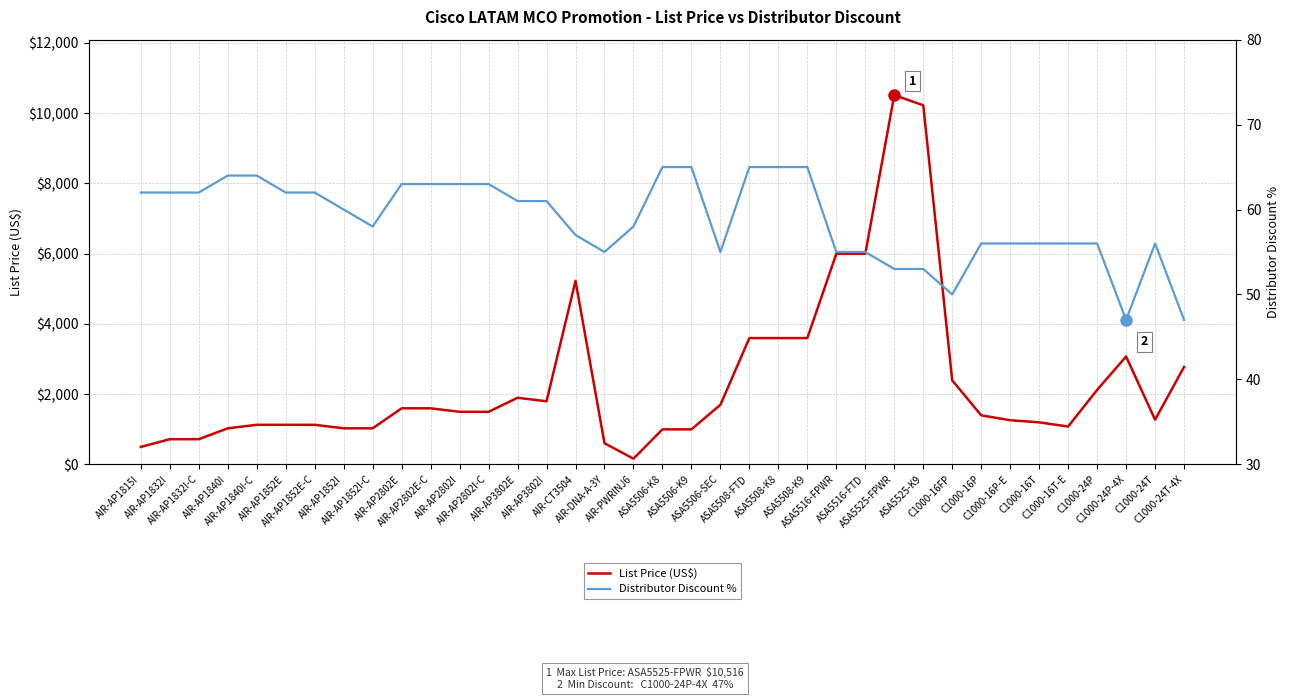

What is the spread (max minus min) of values at ASA5506-SEC?

1640